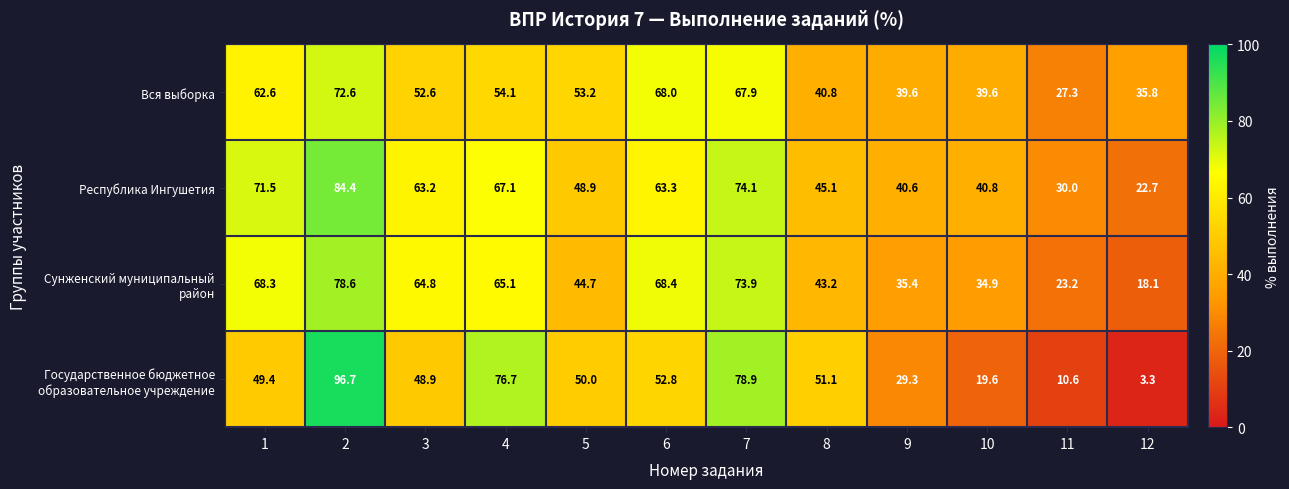

The value of Вся выборка at 4 is 12.3. True or false?

False